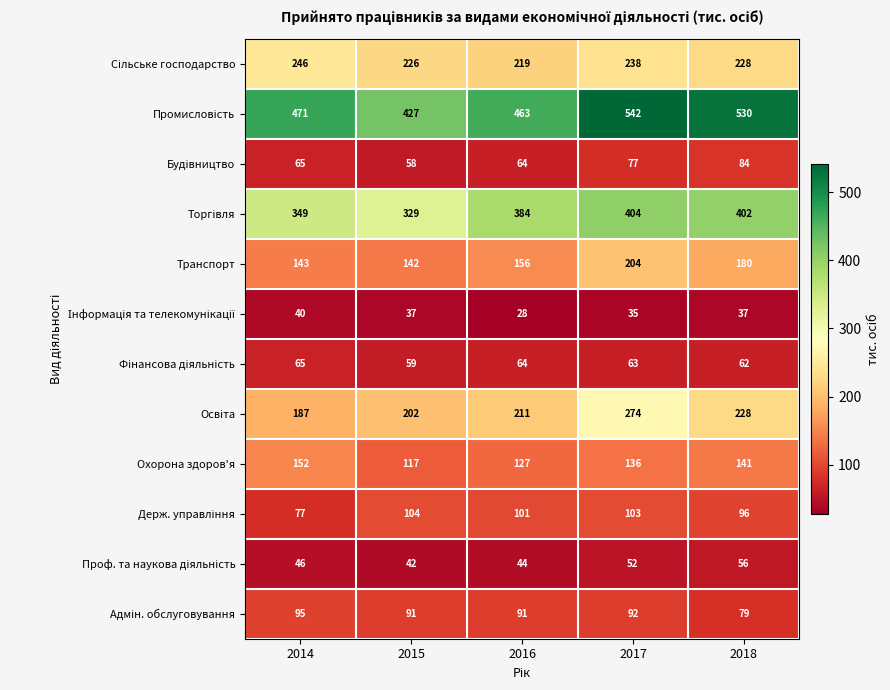

How many data points does each series have?

5